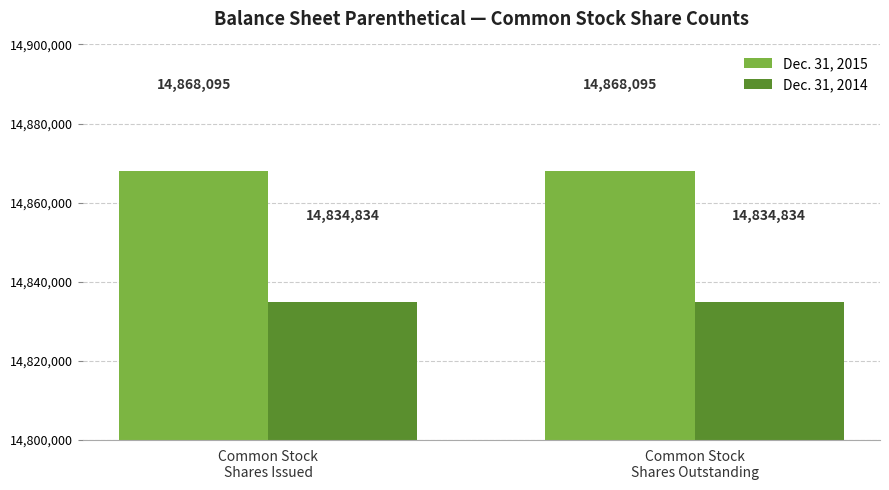

Reading left to right, transcribe all the data shown in this chart.

Dec. 31, 2015: 14868095	14868095
Dec. 31, 2014: 14834834	14834834